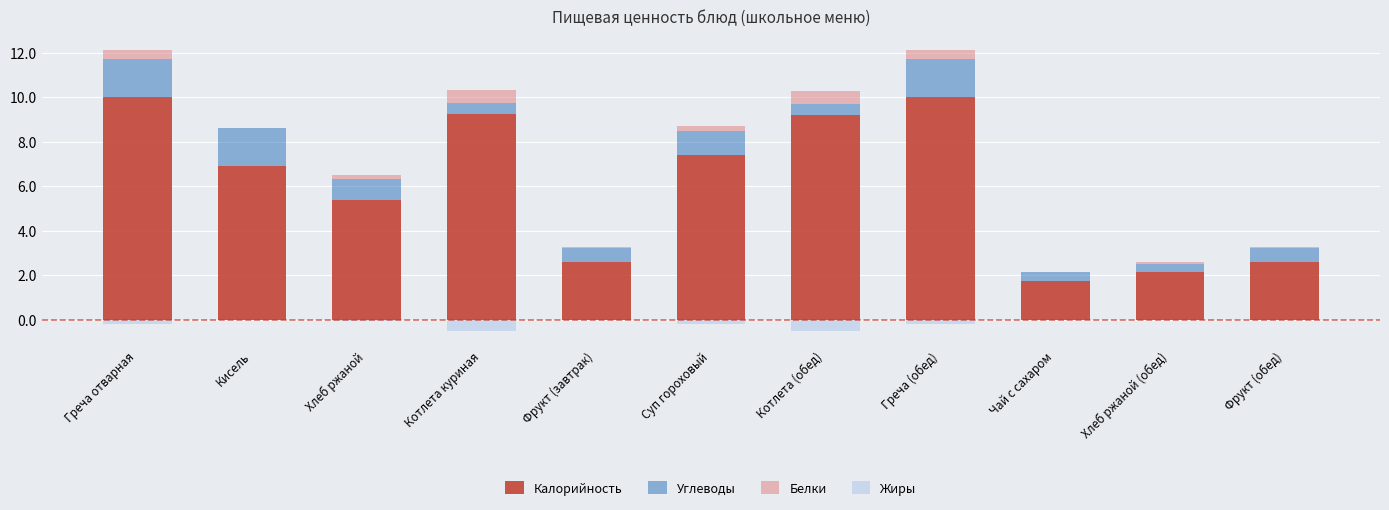

What is the spread (max minus min) of values at Греча отварная?

10.2